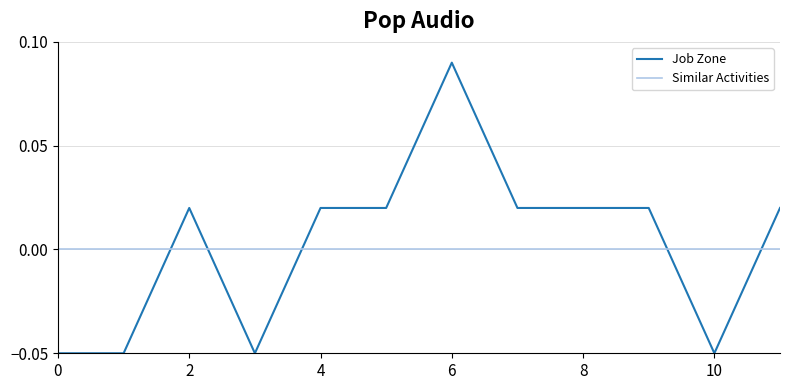

How many times do Similar Activities and Job Zone cross each other?

5